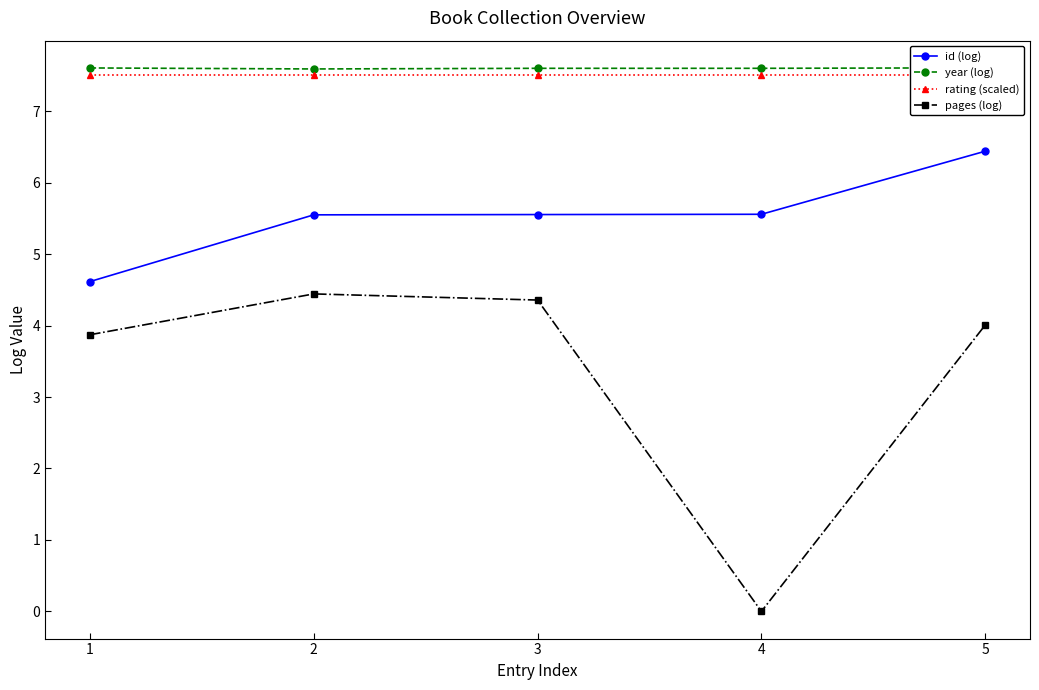

At which category is the sum across all series the highest?

5